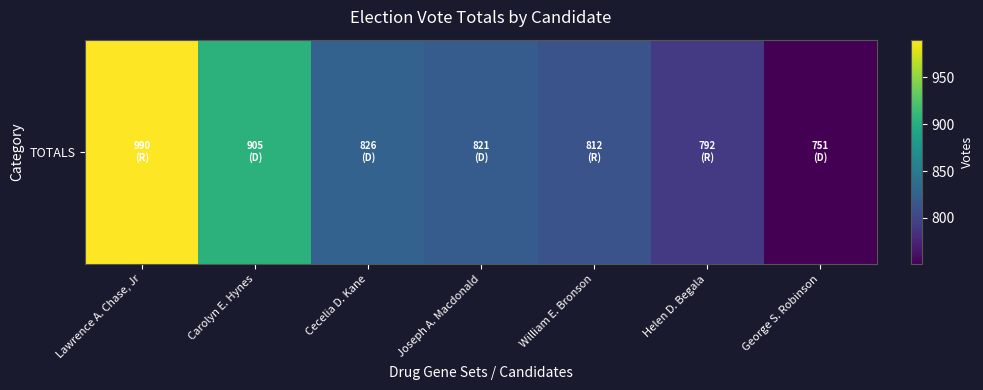

The value at Lawrence A. Chase, Jr is 990. True or false?

True